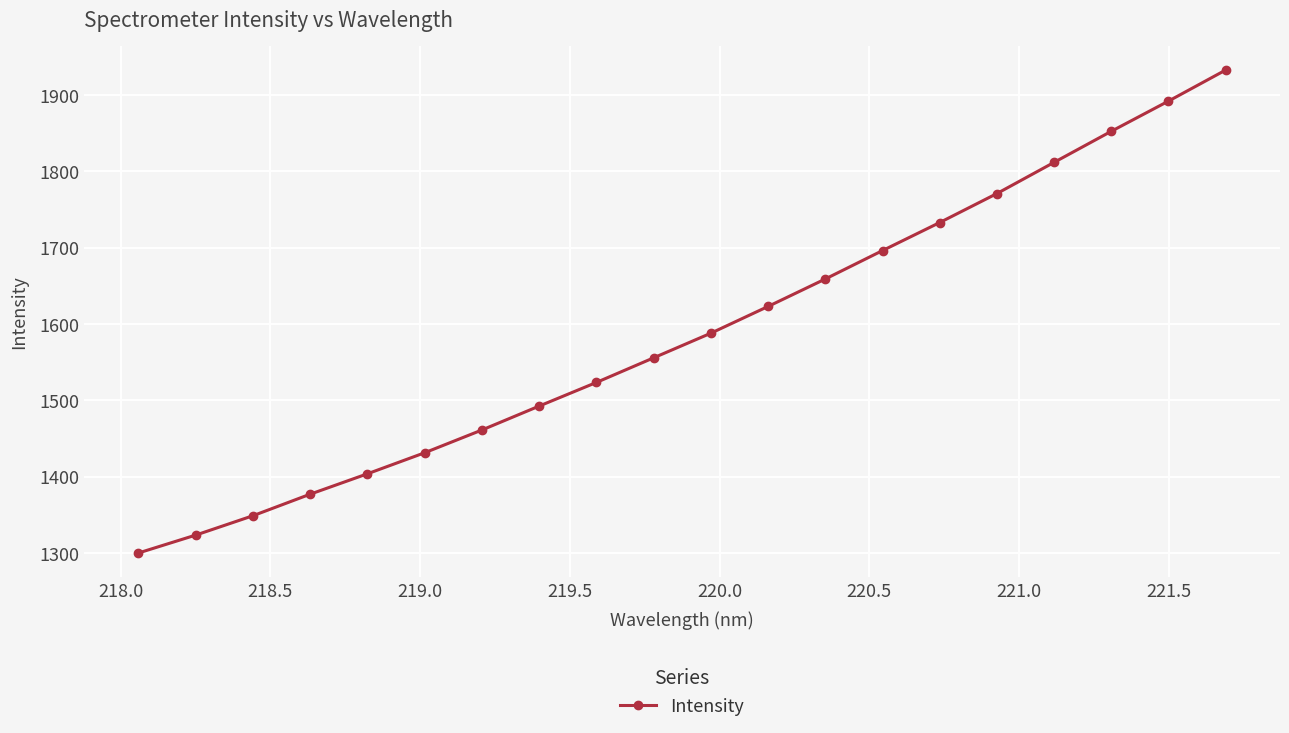

What is the value of the 20th point from the left?

1932.7